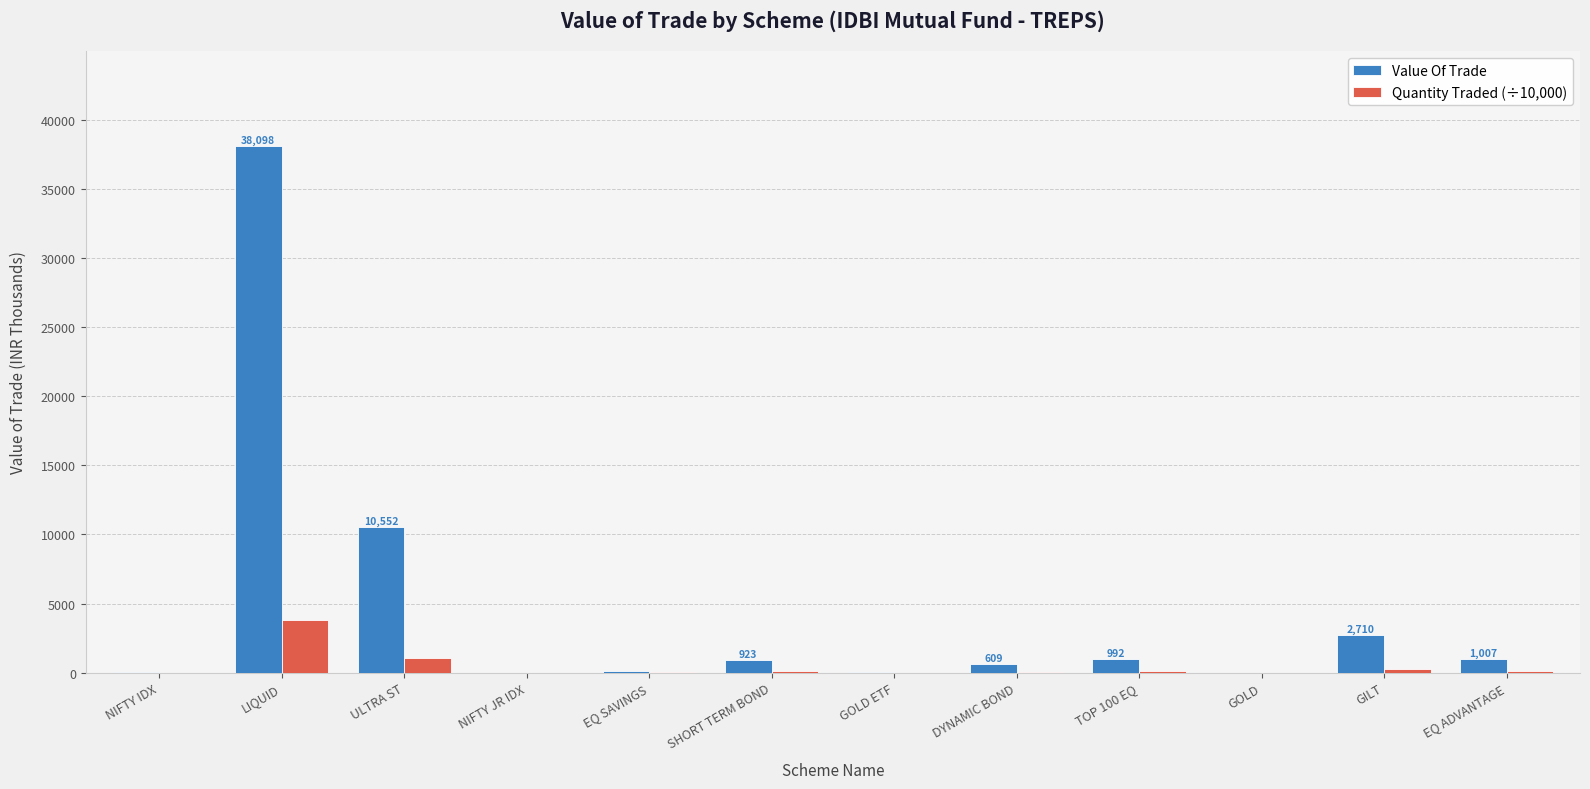

How many data points does each series have?

12